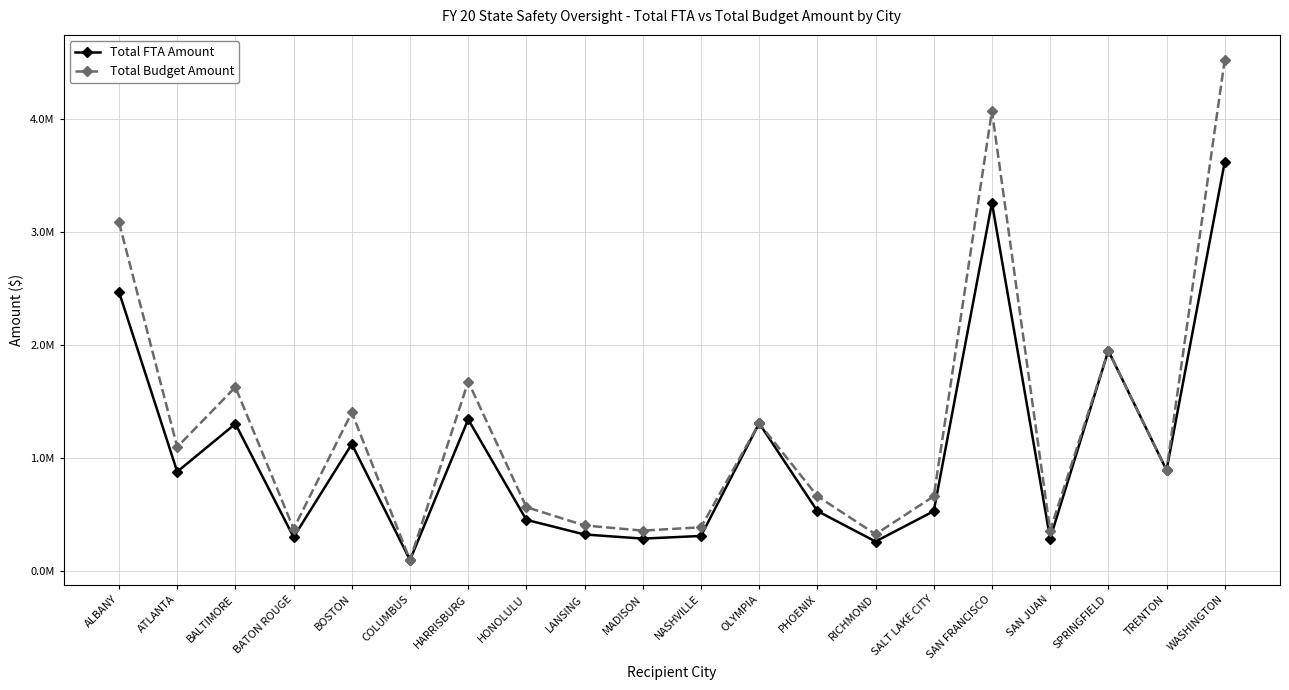

Does the chart have visible grid lines?

Yes